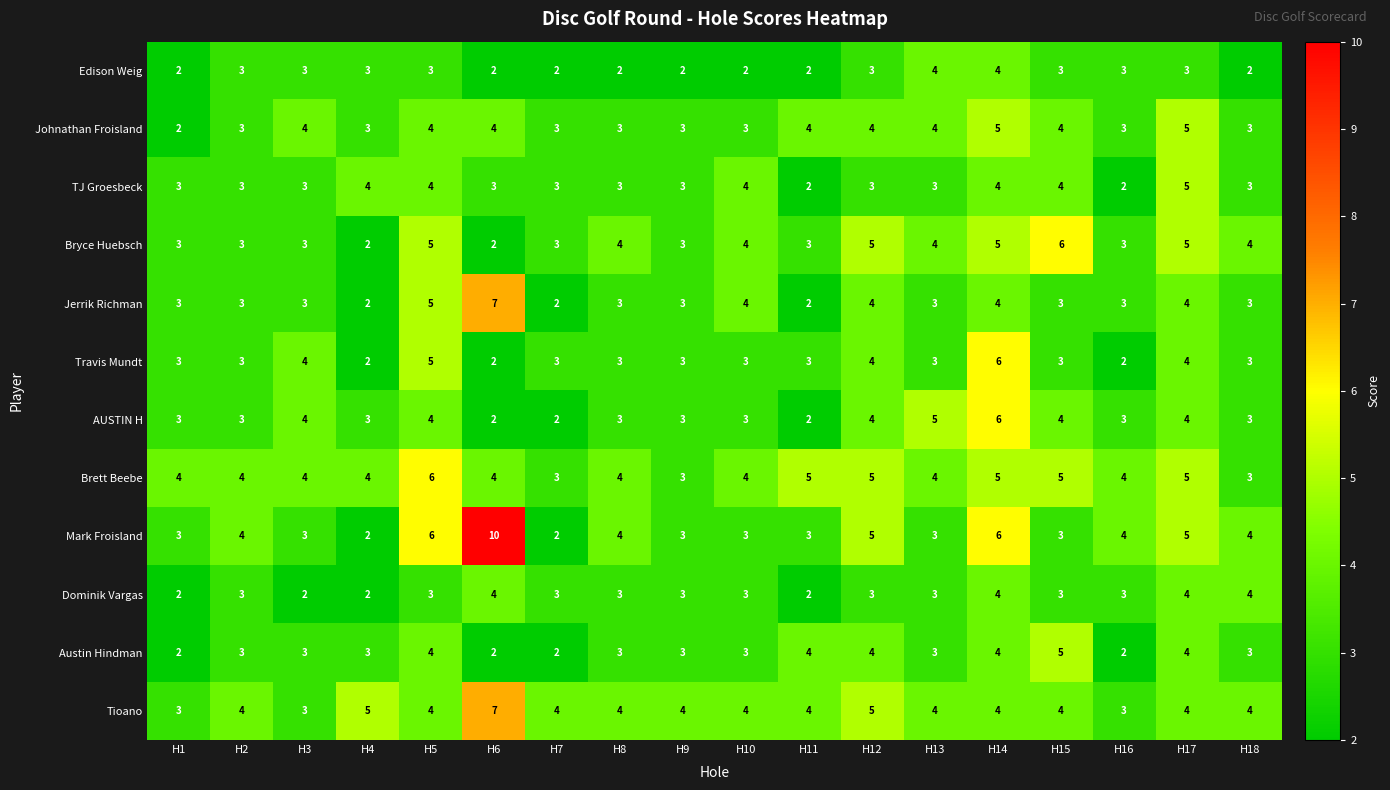

At how many categories does at least one series exceed 9?

1